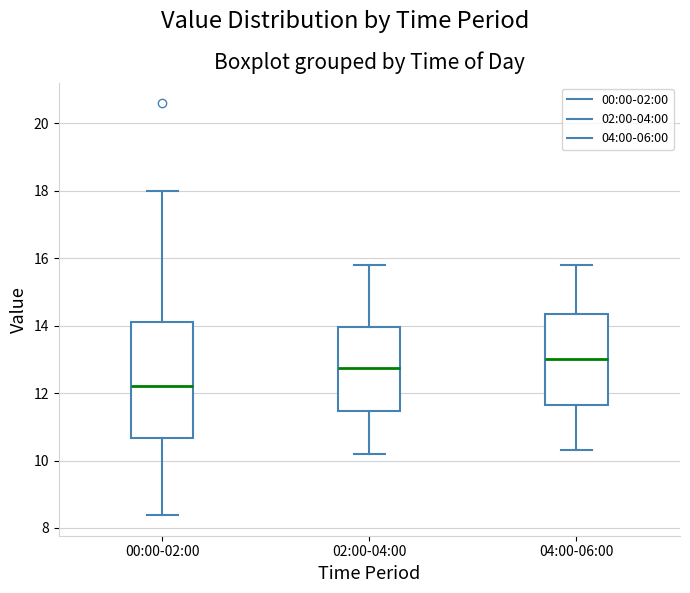

Where is the upper edge of the box for 00:00-02:00 on the y-axis? The values are not printed on the chart, so give them approximately, as read against the axis.

14.2